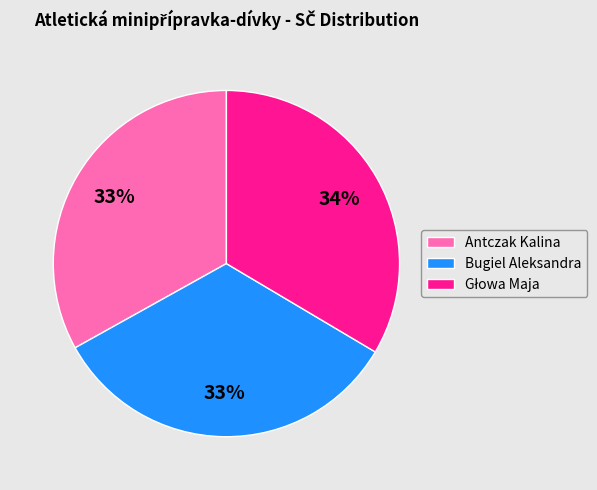

How many segments does this pie chart have?

3